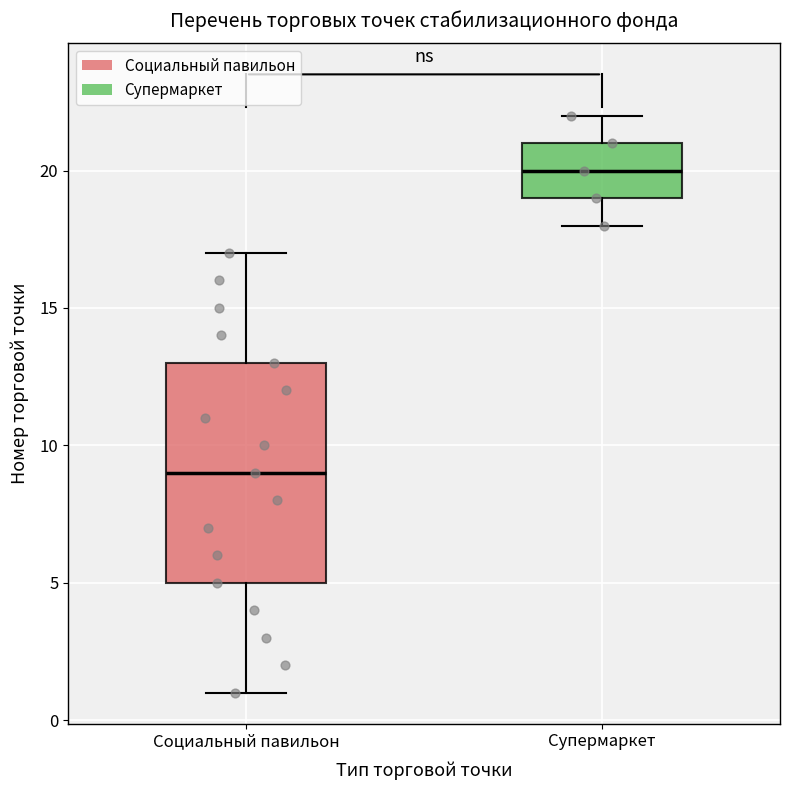

Where does the upper whisker of the box for Социальный павильон end on the y-axis? The values are not printed on the chart, so give them approximately, as read against the axis.

17